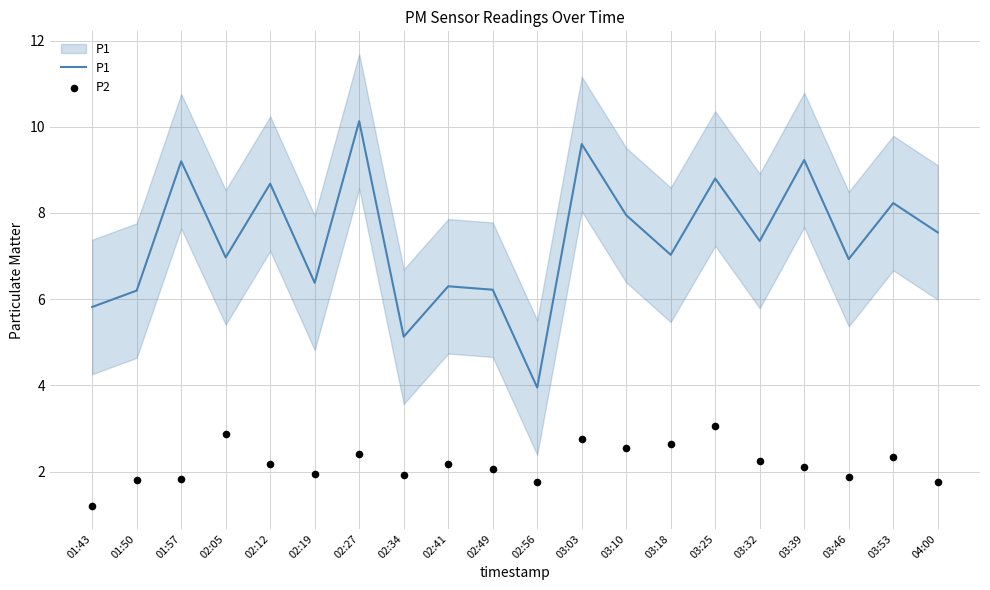

Is the value of P1 at 03:32 greater than the value of P2 at 02:34?

Yes